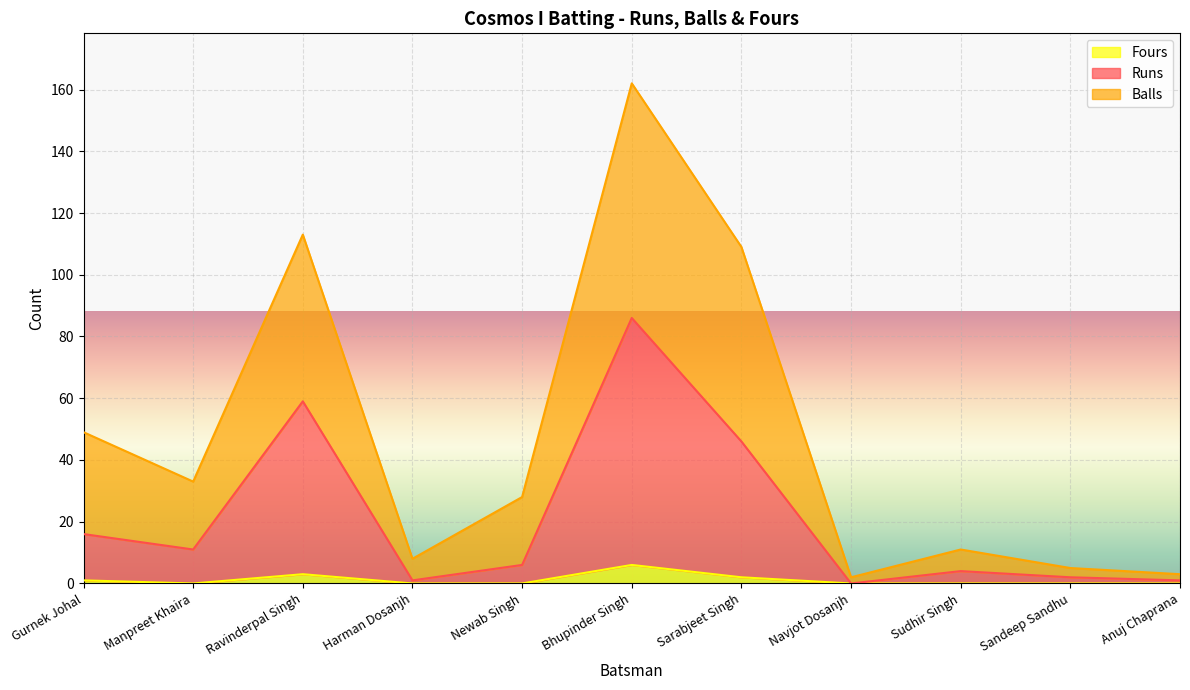

Which series changed the most between Bhupinder Singh and Sandeep Sandhu?

Balls